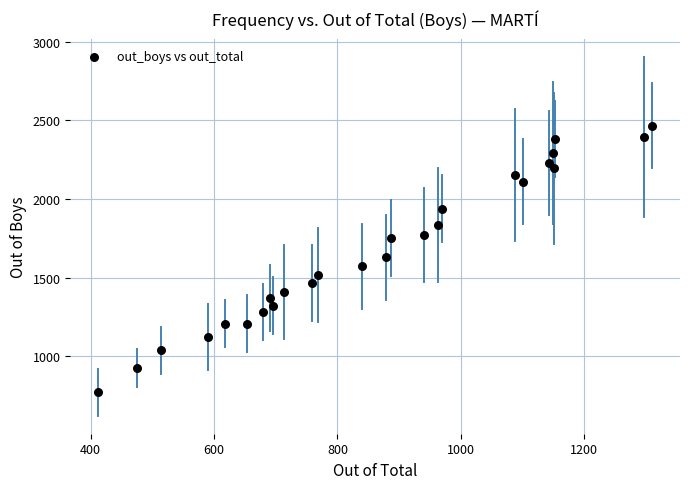

What is the range of Y values (max minus min)?

1694